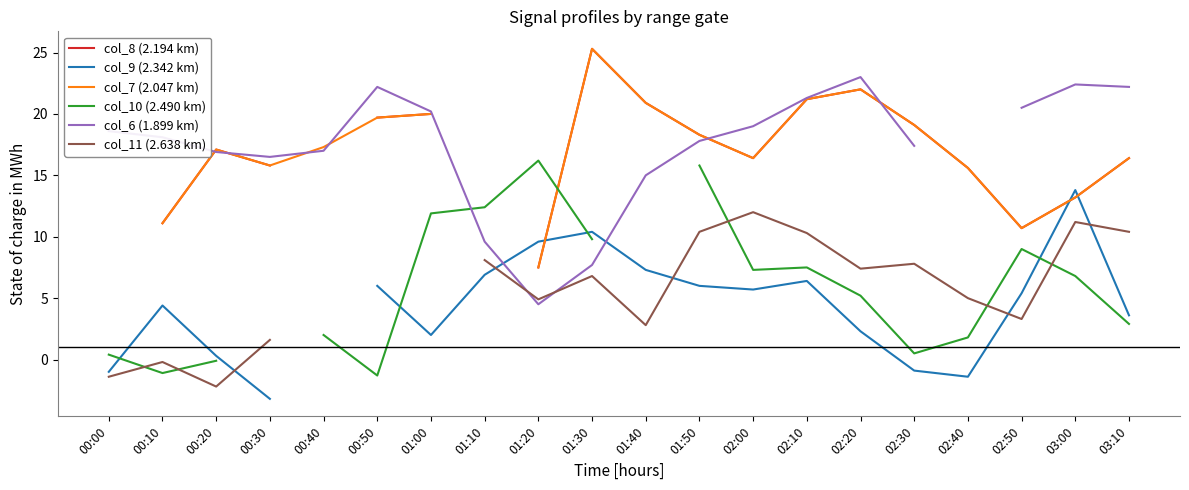

What is the value of the col_9 (2.342 km) point at the 16th from the left?

-0.9